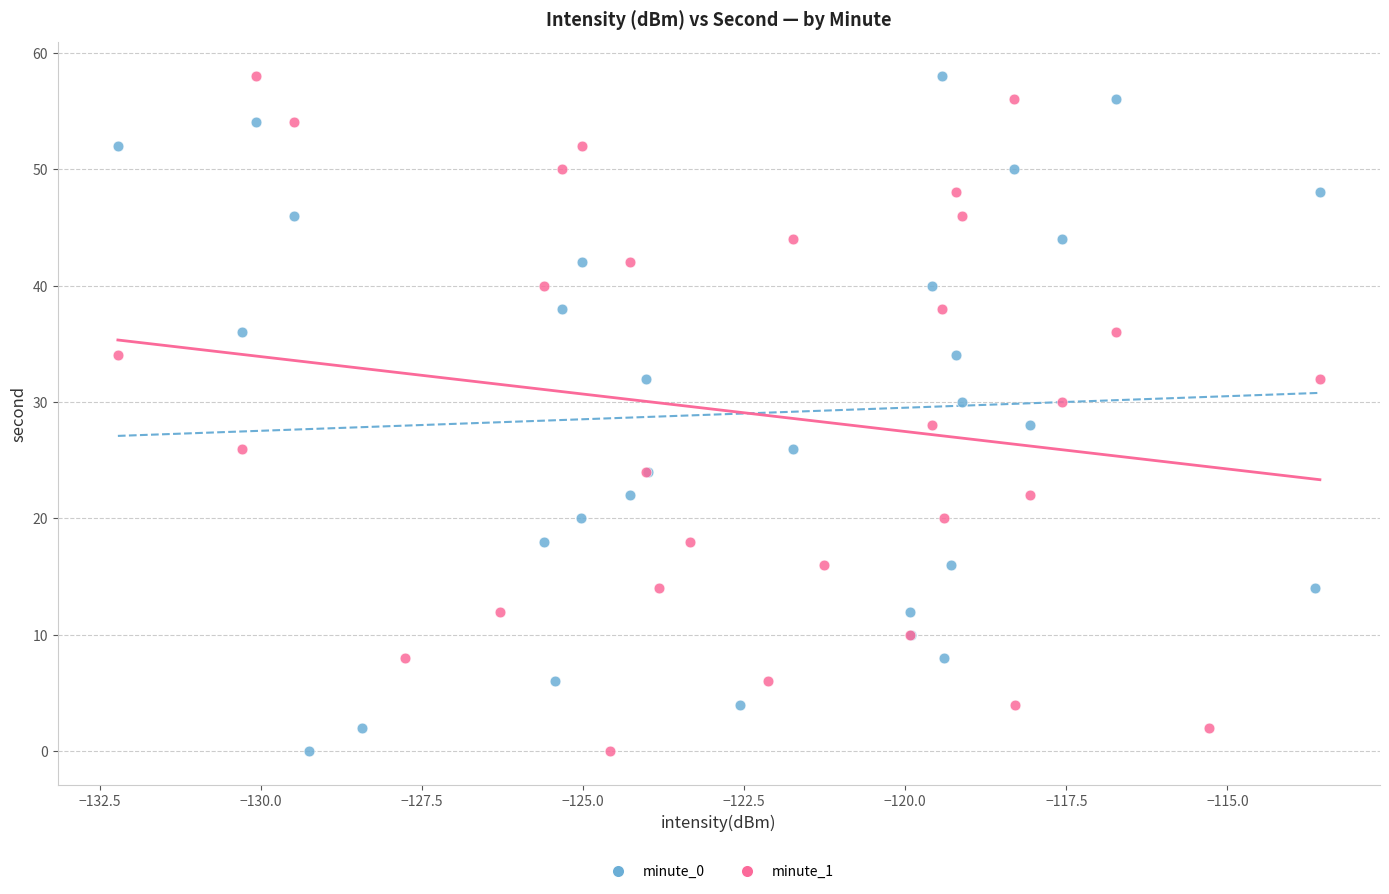

What are all the series names shown in the legend?

minute_0, minute_1